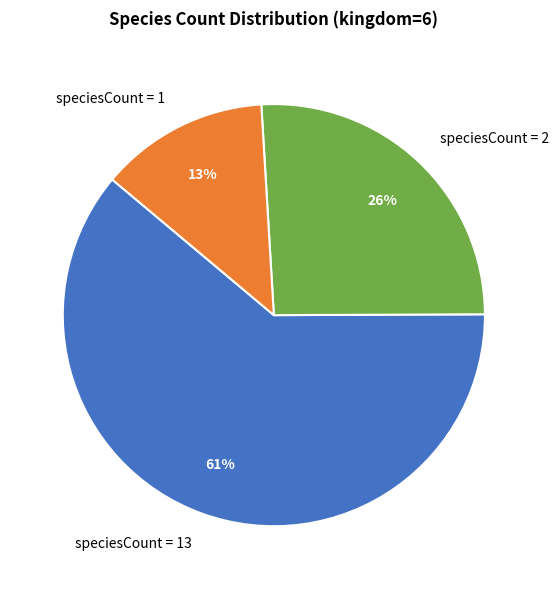

Which has a higher value, speciesCount = 1 or speciesCount = 13?

speciesCount = 13